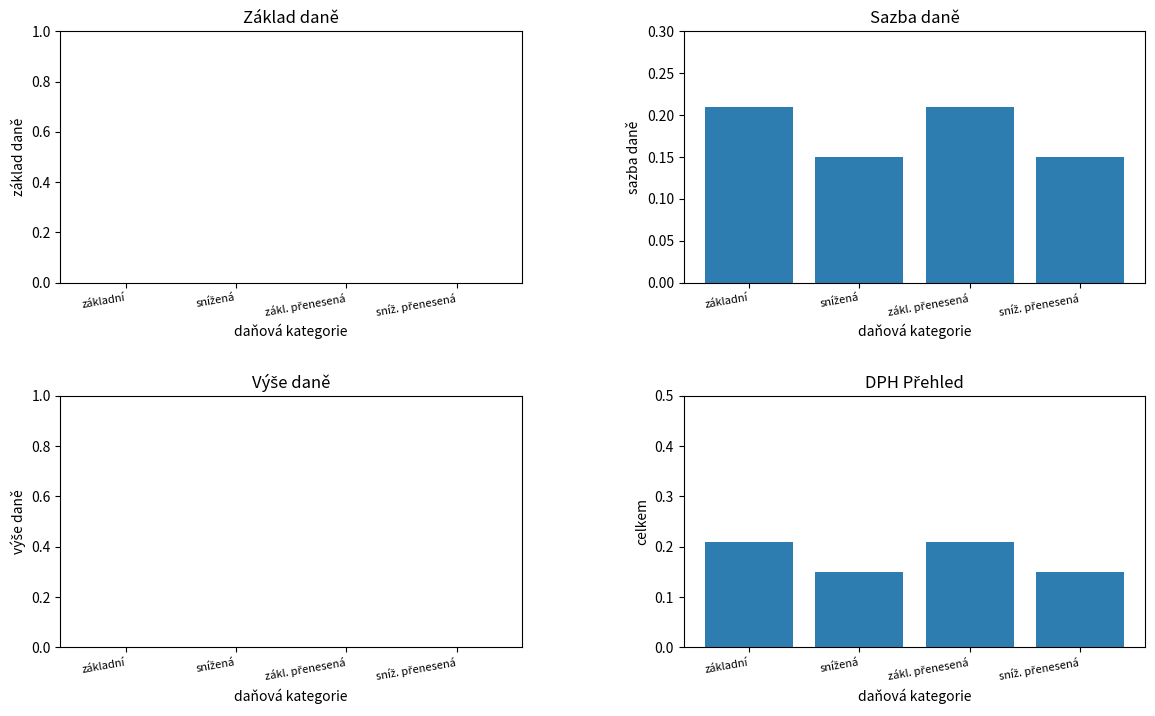

What is the label of the 1st bar from the left?

základní